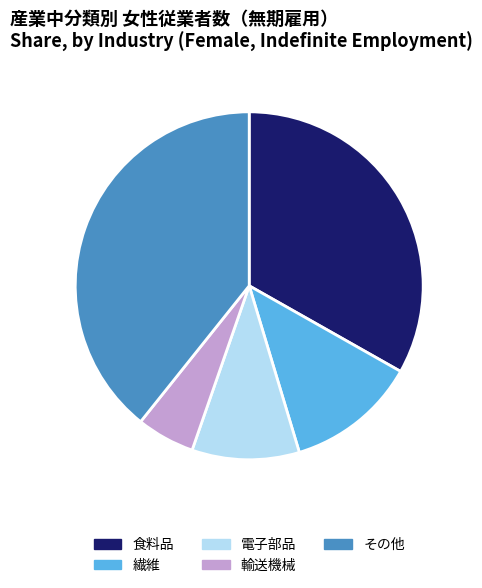

Do 電子部品 and その他 together represent more than half of the pie?

No